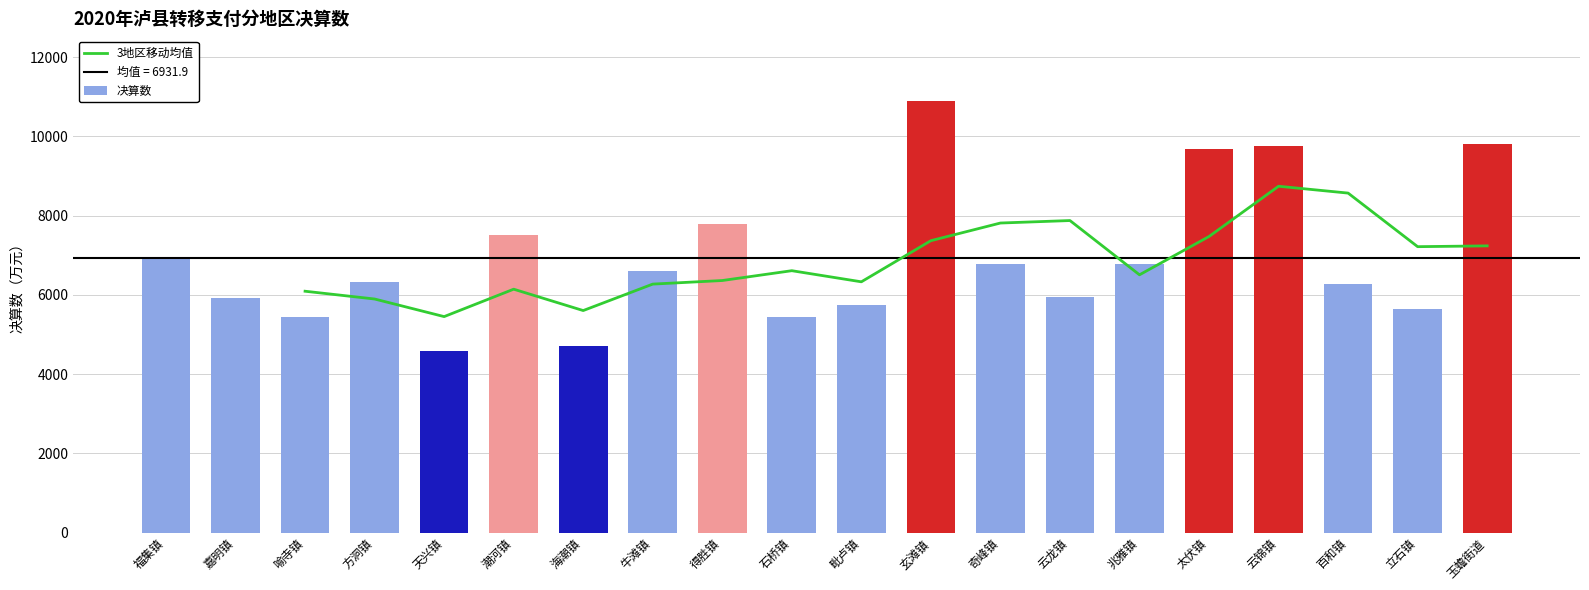

Does the chart contain any negative values?

No